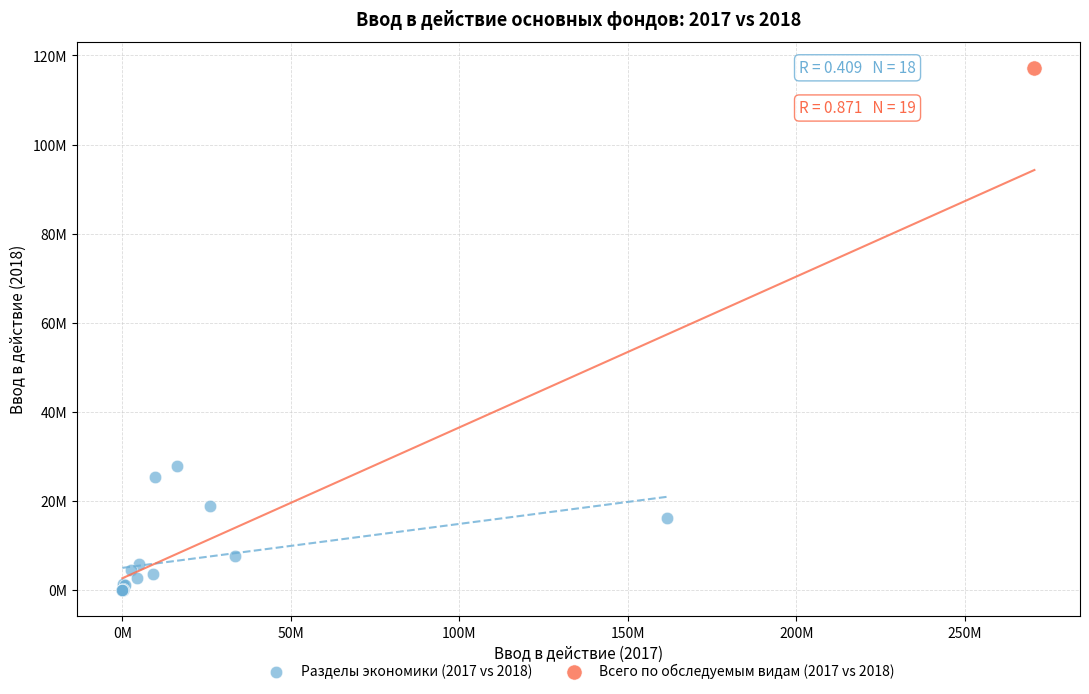

What are all the series names shown in the legend?

Разделы экономики (2017 vs 2018), Всего по обследуемым видам (2017 vs 2018)